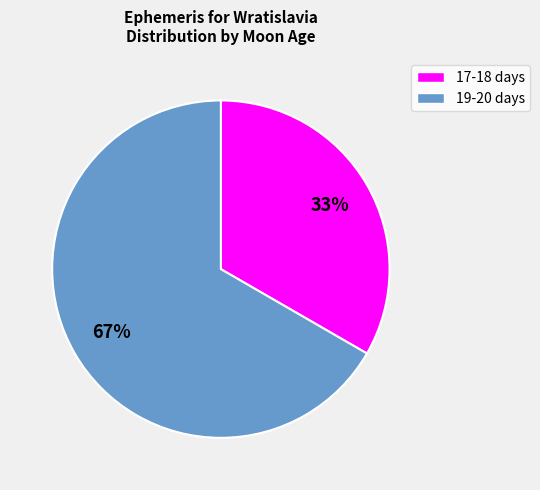

What is the majority slice?

19-20 days